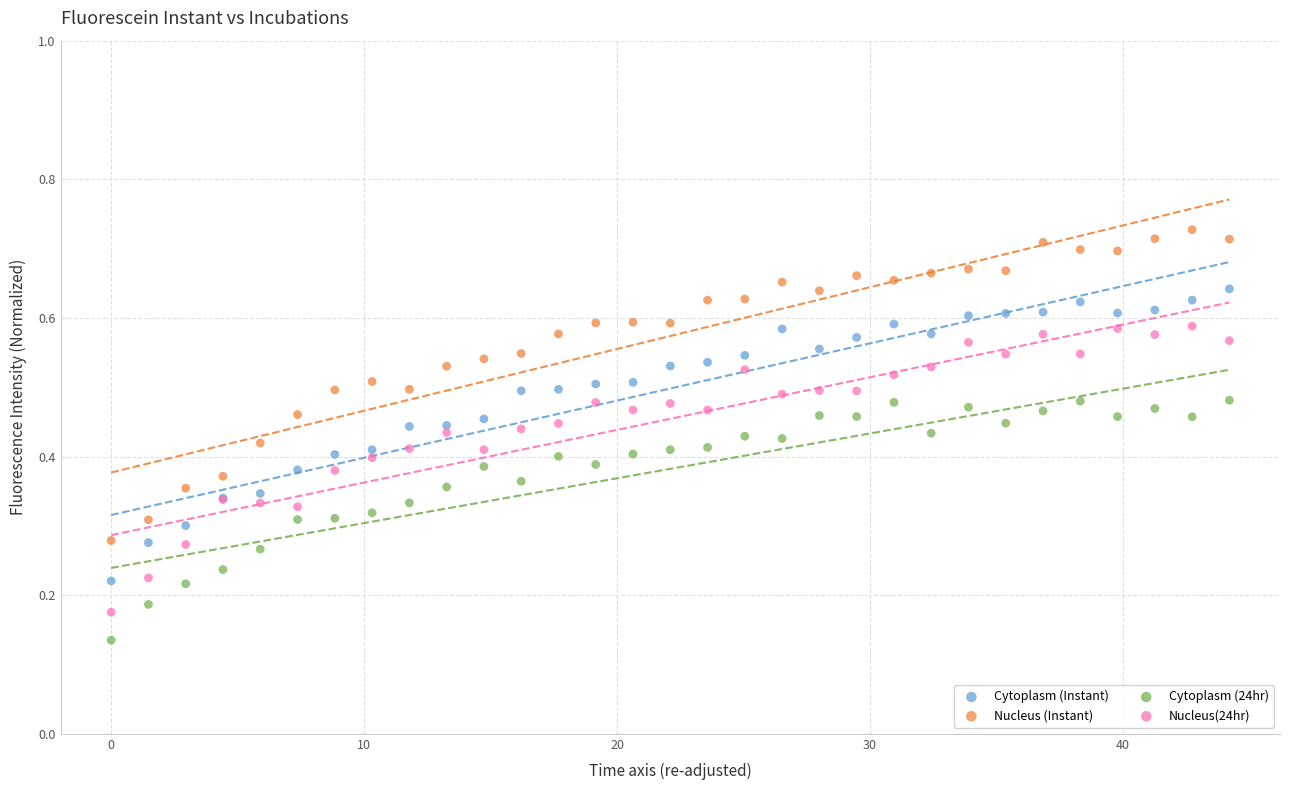

Which series reaches the minimum Y coordinate?

Cytoplasm (24hr)